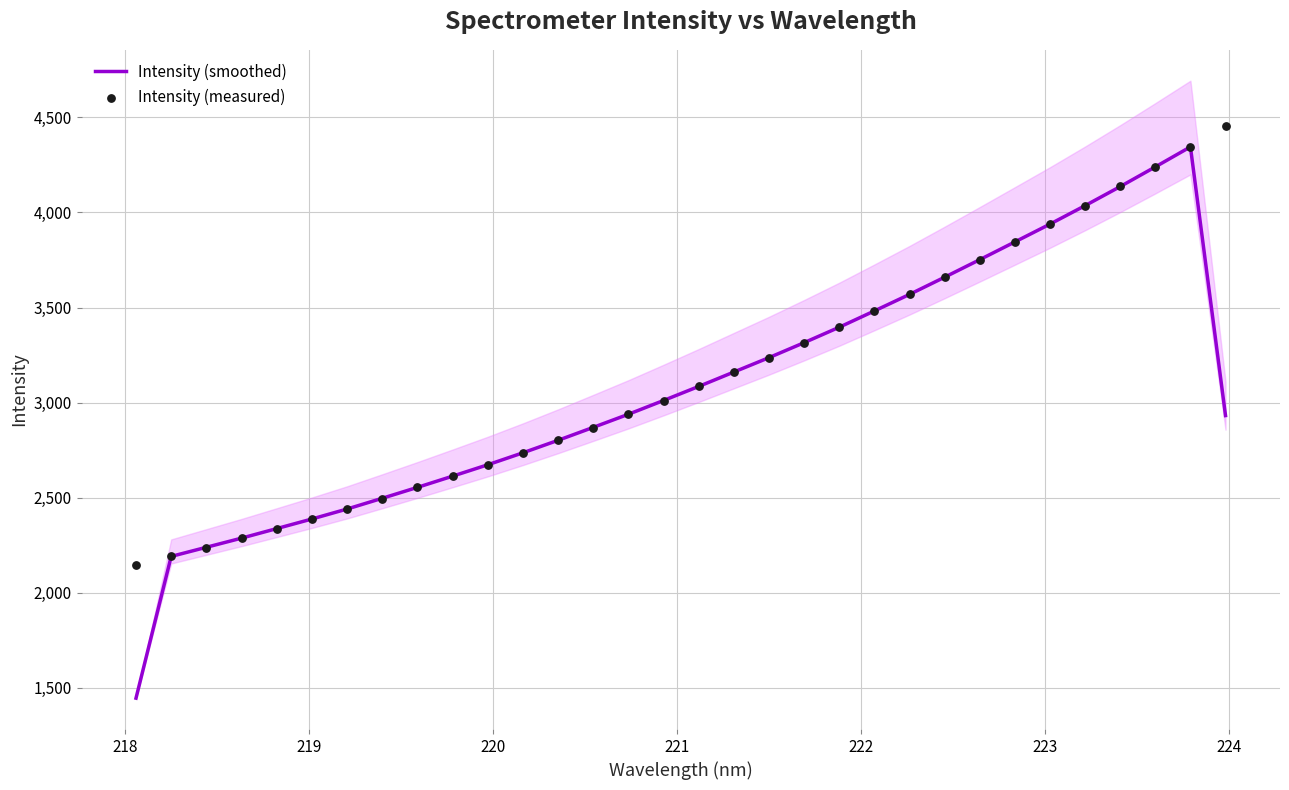

At how many categories does at least one series exceed 4095?

4